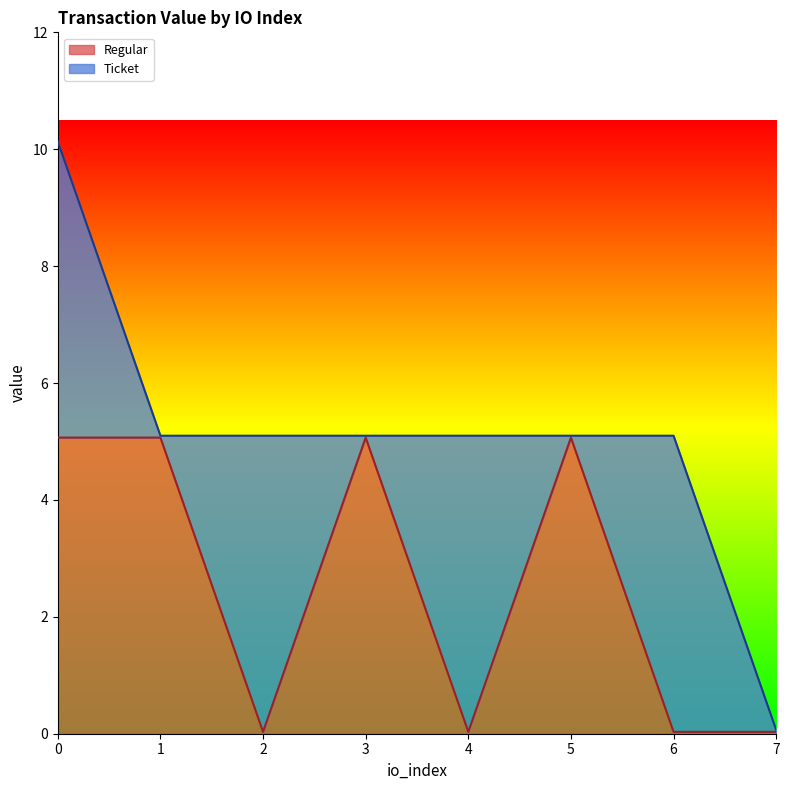

How many values exceed 5?

4